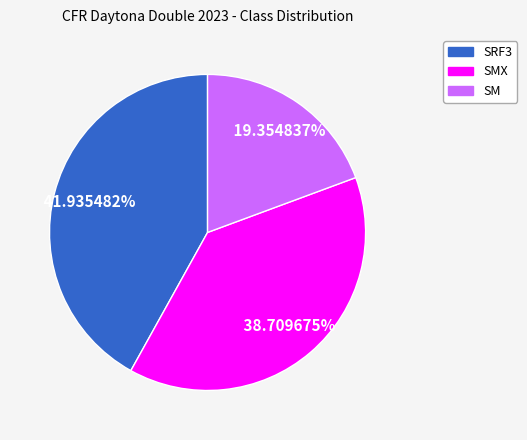

Is there a majority slice in this chart?

No